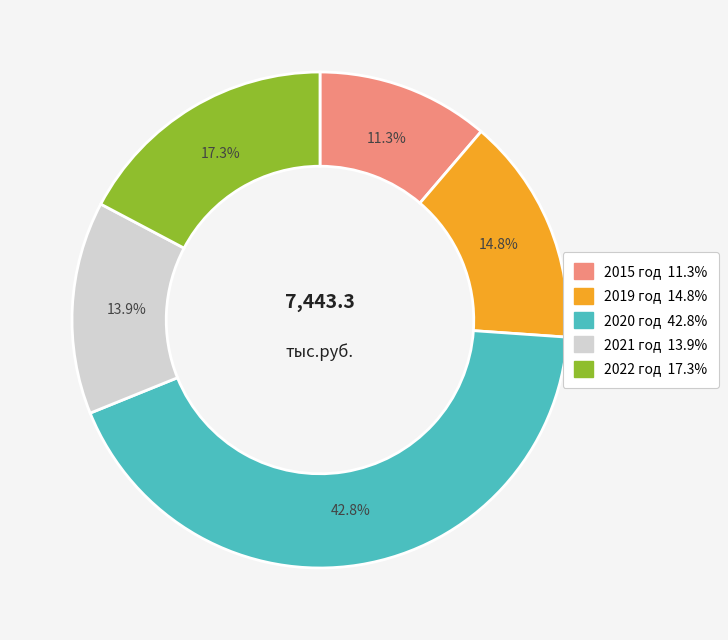

Does any single category account for the majority?

No